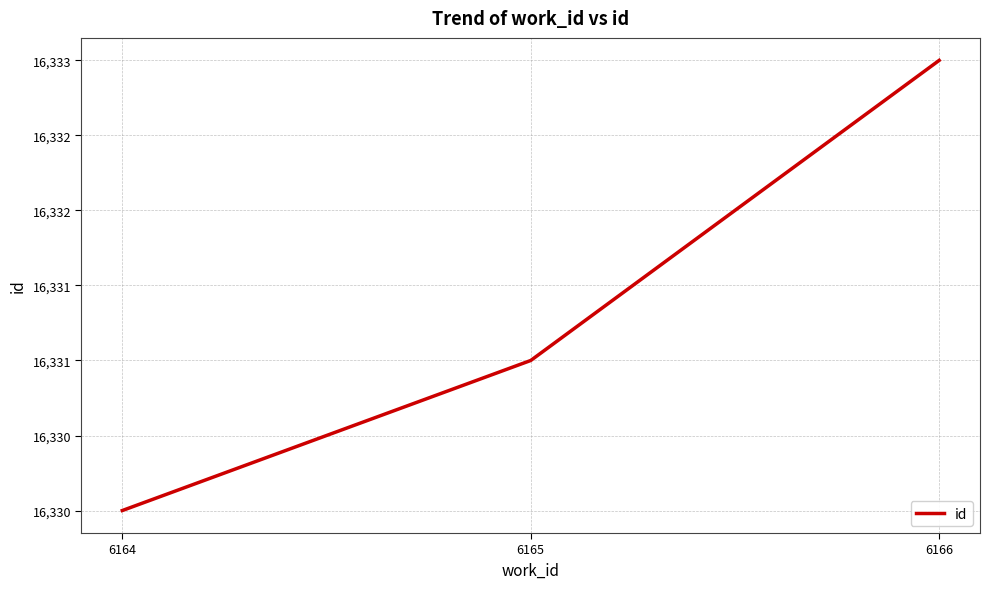

Reading left to right, list all the values displayed in this chart.

16330	16331	16333